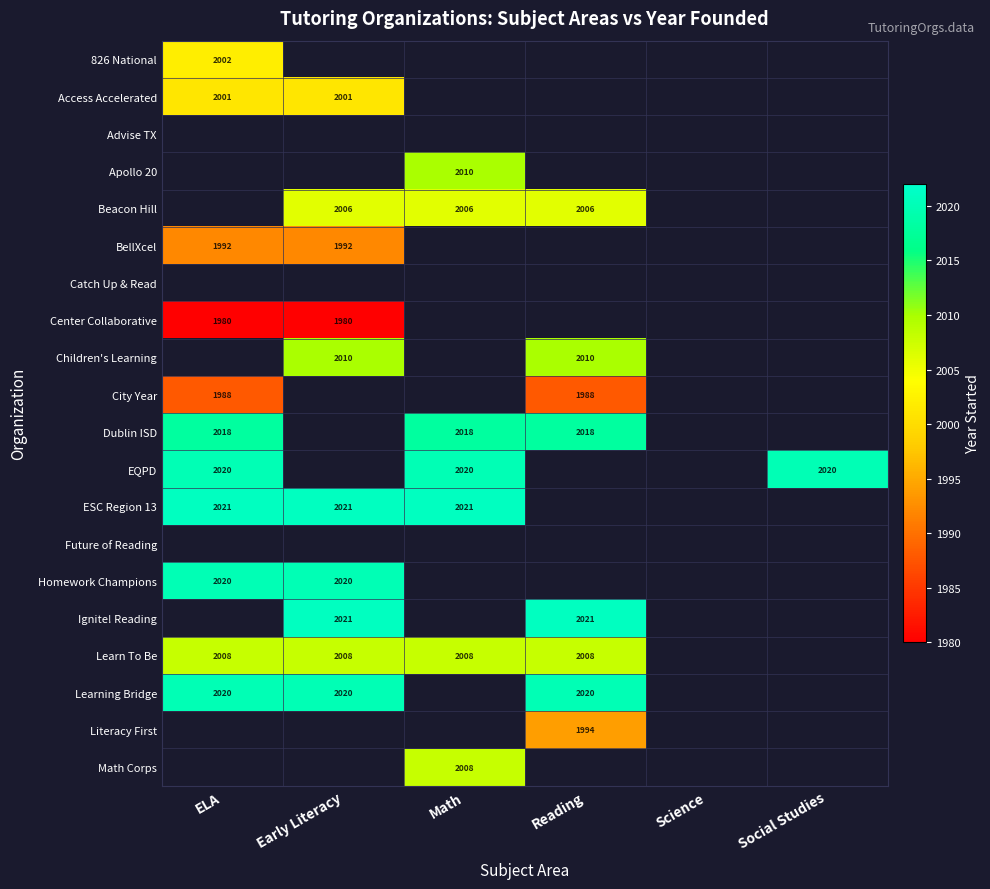

Is it true that Ignite! Reading equals 919 at Reading?

False